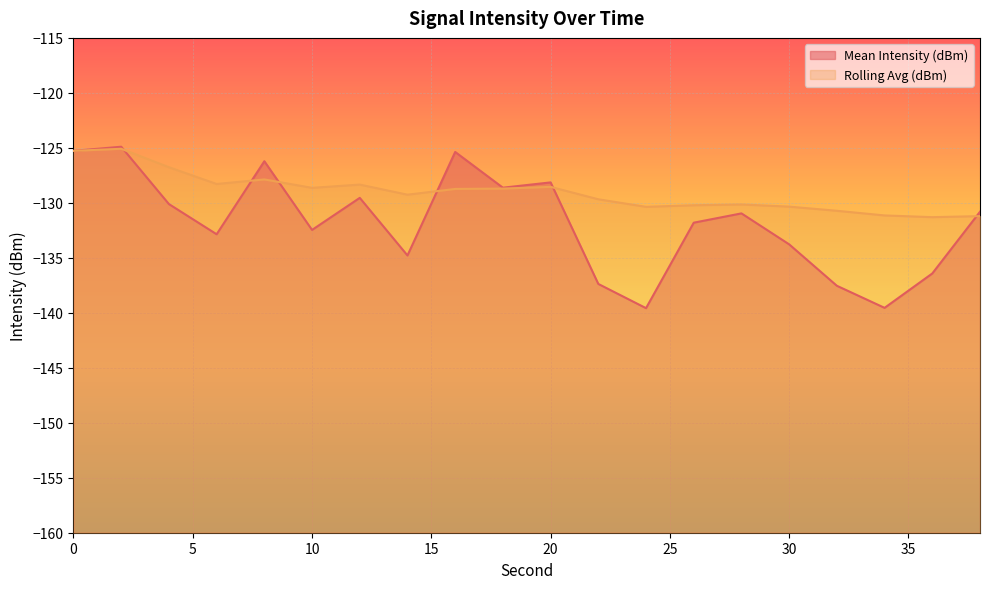

Rank the series by their average value, from highest to lowest.

Rolling Avg (dBm), Mean Intensity (dBm)